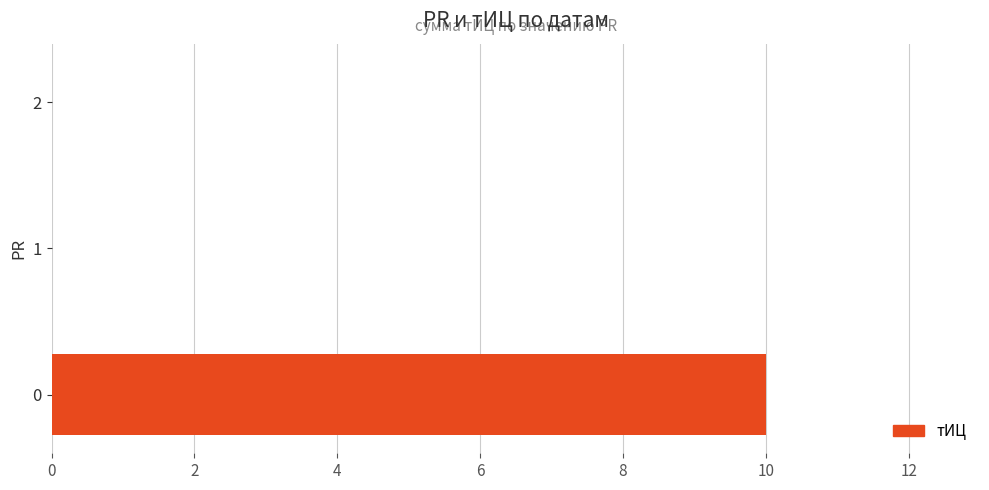

What is the change in value from 0 to 2?

-10